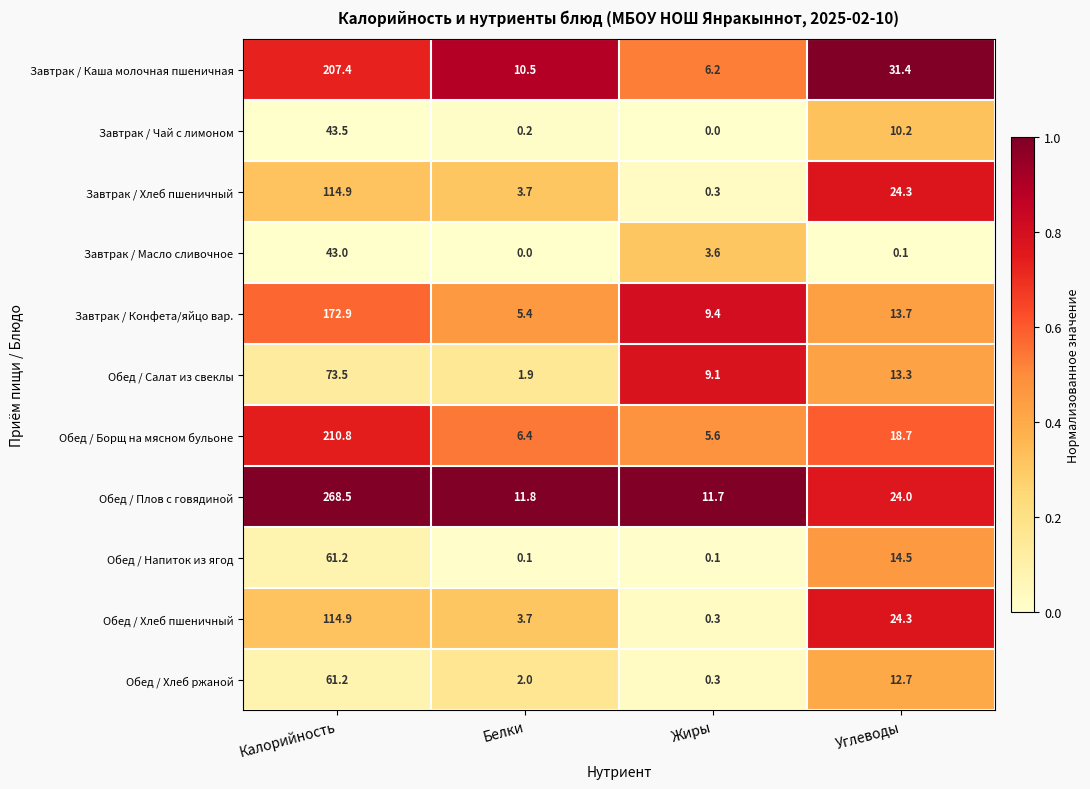

Is the value of Обед / Напиток из ягод at Углеводы greater than the value of Завтрак / Каша молочная пшеничная at Калорийность?

No